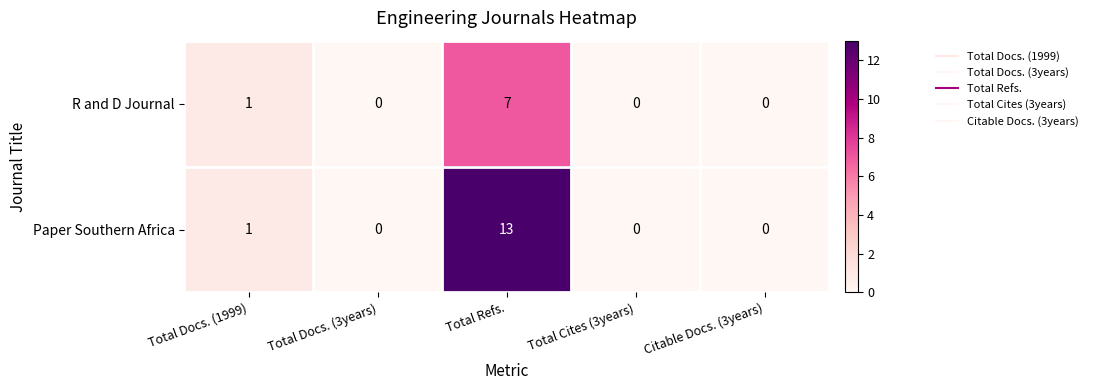

True or false: Paper Southern Africa has a value of 13 at Total Refs..

True